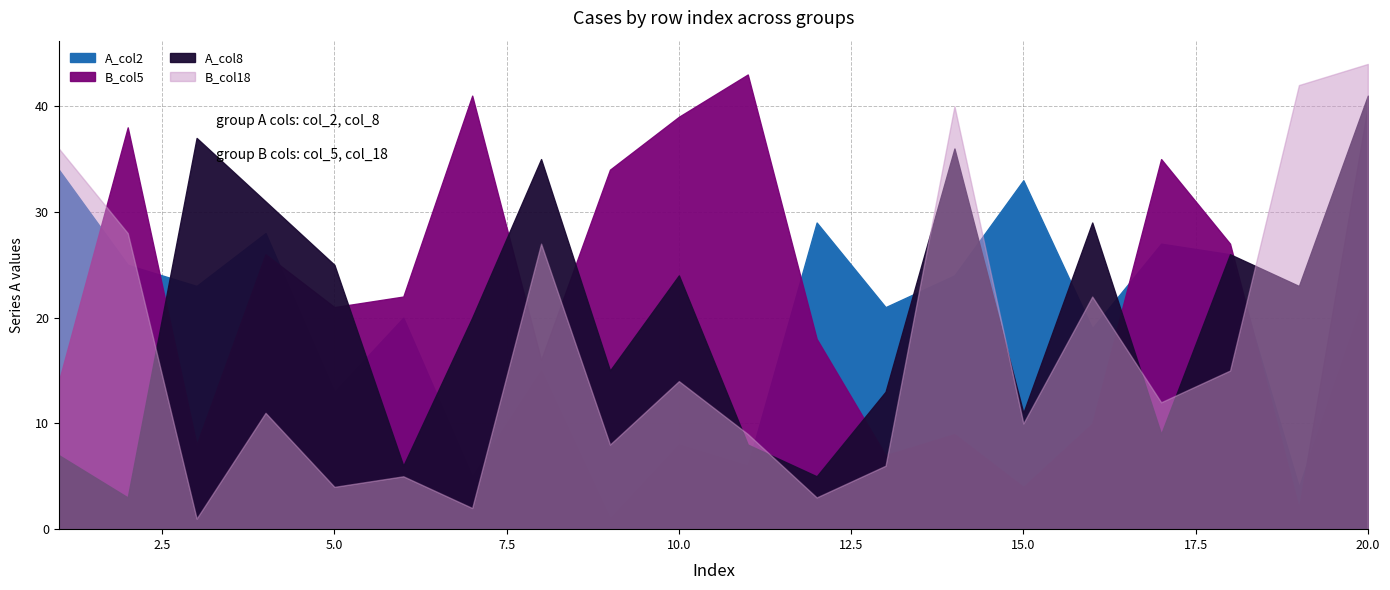

Reading right to left, transcribe all the data shown in this chart.

A_col2: 23	4	26	27	19	33	24	21	29	6	8	1	15	5	20	13	28	23	25	34
B_col5: 40	2	27	35	10	4	9	7	18	43	39	34	16	41	22	21	26	8	38	14
A_col8: 41	23	26	9	29	11	36	13	5	8	24	15	35	20	6	25	31	37	3	7
B_col18: 44	42	15	12	22	10	40	6	3	9	14	8	27	2	5	4	11	1	28	36